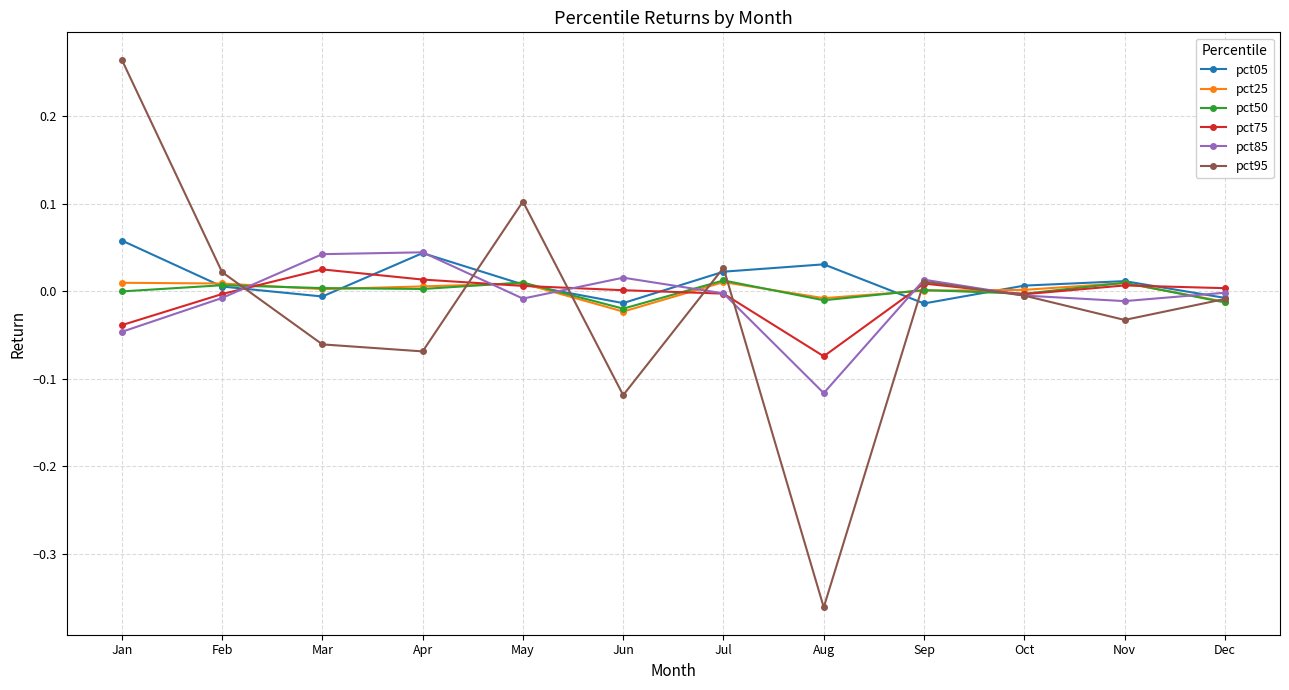

Is the value of pct85 at Jan greater than the value of pct25 at Dec?

No